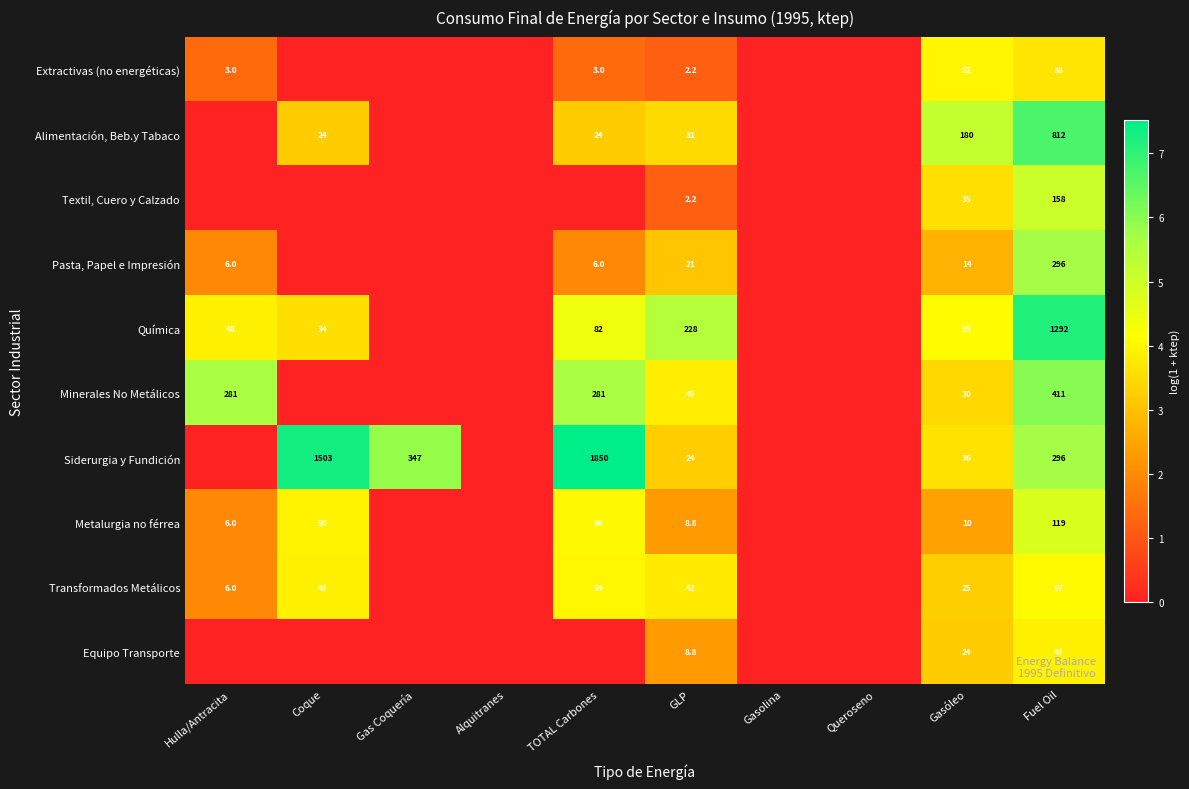

The Química series shows 1748.7 at Fuel Oil. True or false?

False